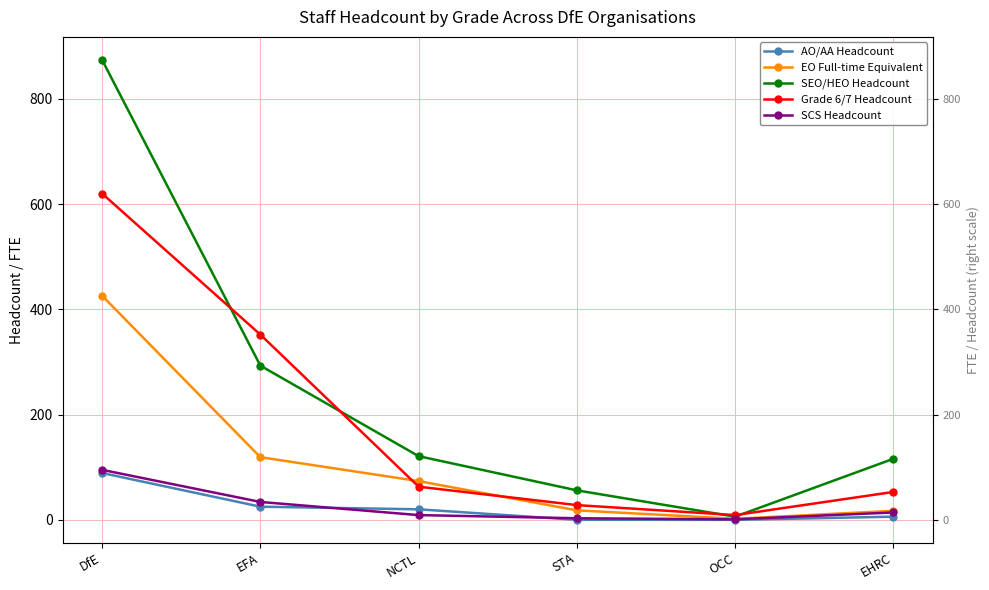

What is the label of the 6th point from the right?

DfE